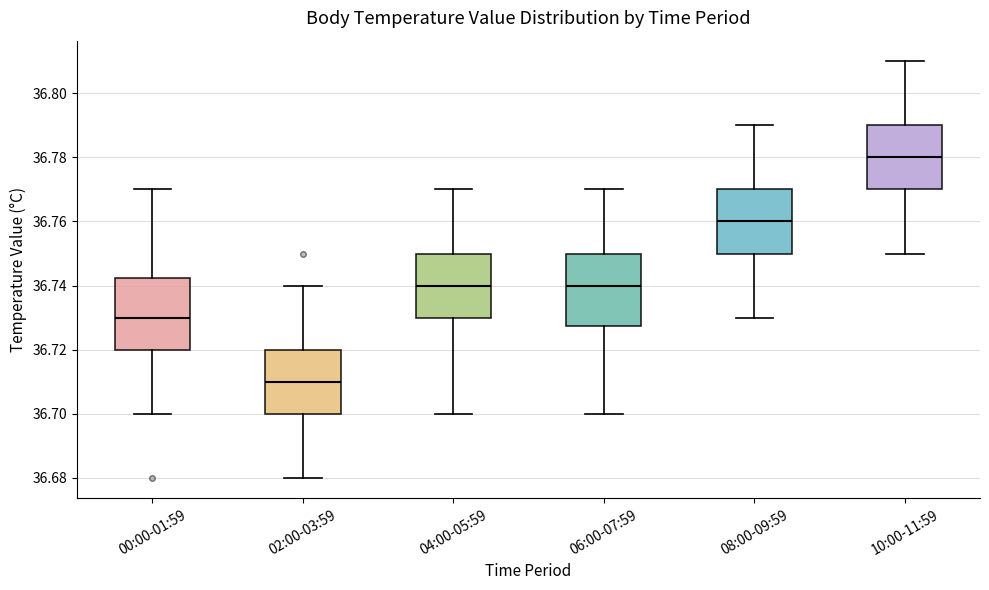

Reading left to right, read every box against the y-axis: the position of its median line, the range the box covers, and the ends of its whiskers. The values are not printed on the chart, so give them approximately, as read against the axis.

00:00-01:59: median 36.730, box 36.720 to 36.742, whiskers 36.700 to 36.770
02:00-03:59: median 36.710, box 36.700 to 36.720, whiskers 36.680 to 36.740
04:00-05:59: median 36.740, box 36.730 to 36.750, whiskers 36.700 to 36.770
06:00-07:59: median 36.740, box 36.728 to 36.750, whiskers 36.700 to 36.770
08:00-09:59: median 36.760, box 36.750 to 36.770, whiskers 36.730 to 36.790
10:00-11:59: median 36.780, box 36.770 to 36.790, whiskers 36.750 to 36.810